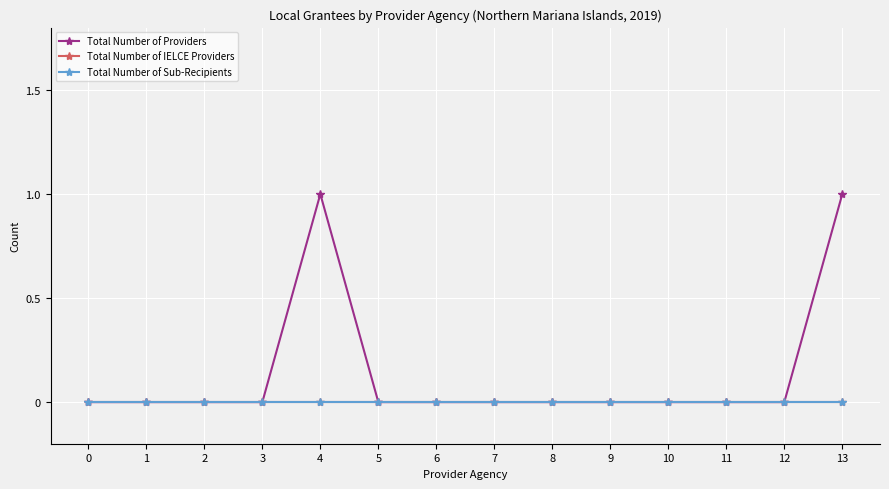

Is it true that Total Number of Providers equals 0 at 10?

True